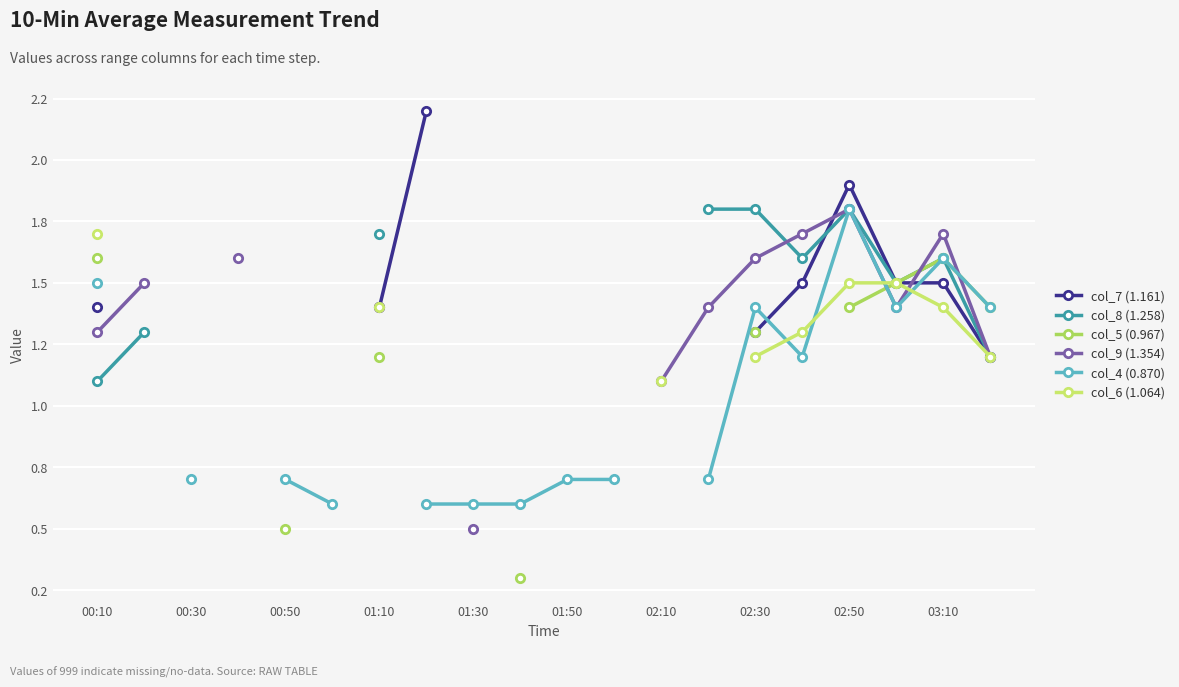

True or false: col_7 (1.161) has more than 2 points higher than both neighbors.

False